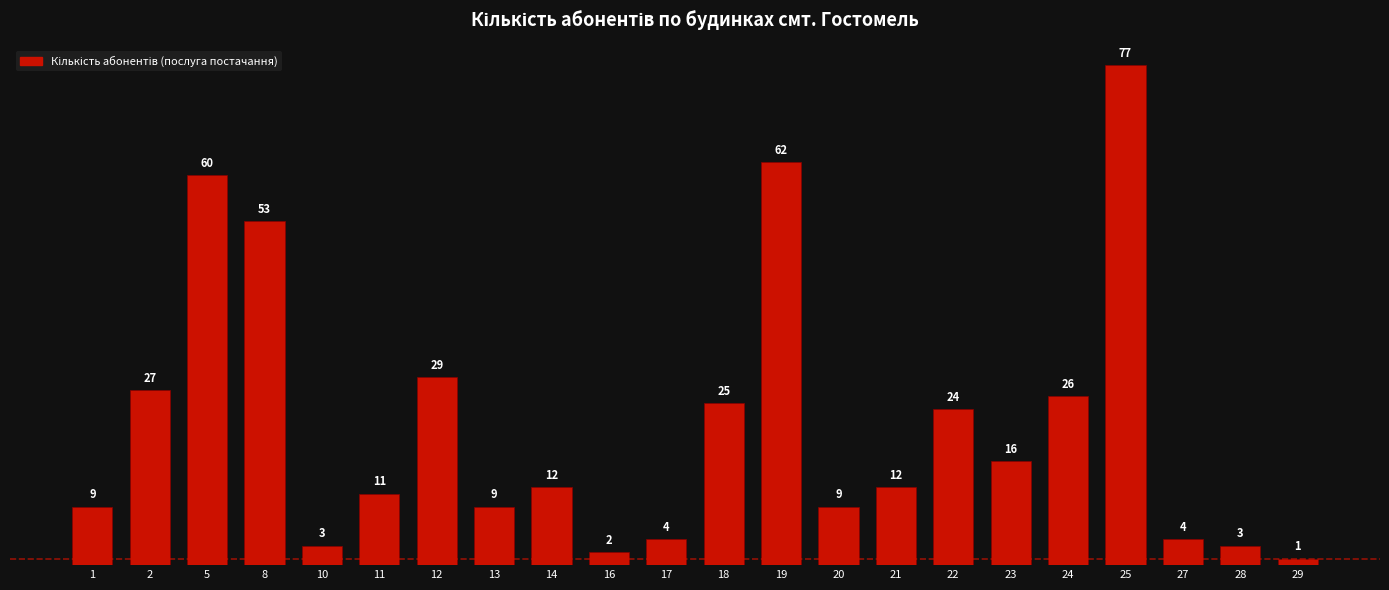

What value does the data have at 20?

9